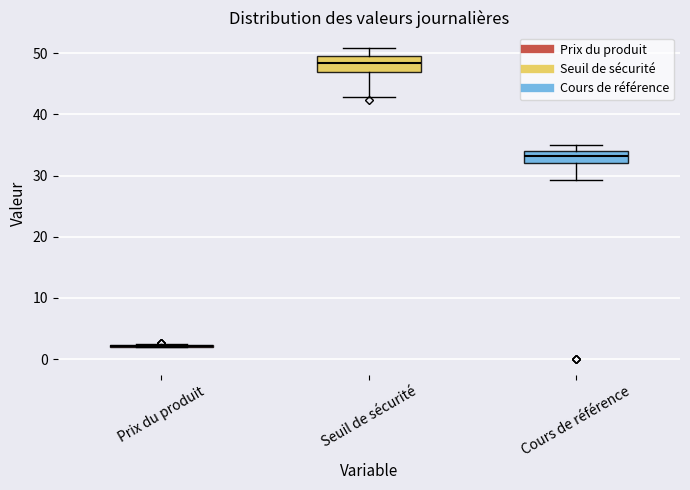

Reading left to right, read every box against the y-axis: the position of its median line, the range the box covers, and the ends of its whiskers. The values are not printed on the chart, so give them approximately, as read against the axis.

Prix du produit: box collapsed to a line at 2, whiskers 2 to 2
Seuil de sécurité: median 48, box 47 to 50, whiskers 43 to 51
Cours de référence: median 33, box 32 to 34, whiskers 29 to 35